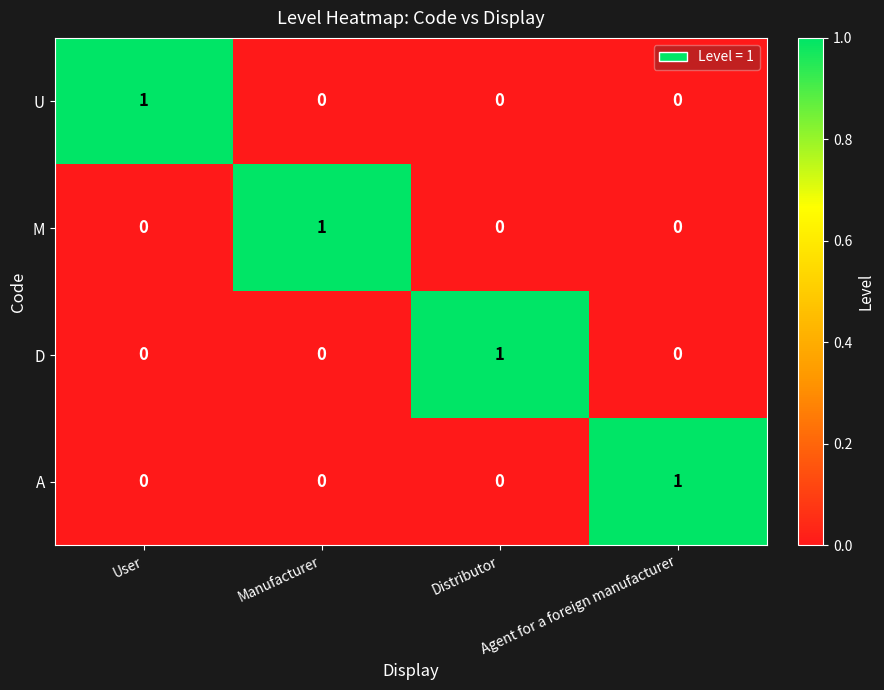

Is it true that U equals -1 at Manufacturer?

False